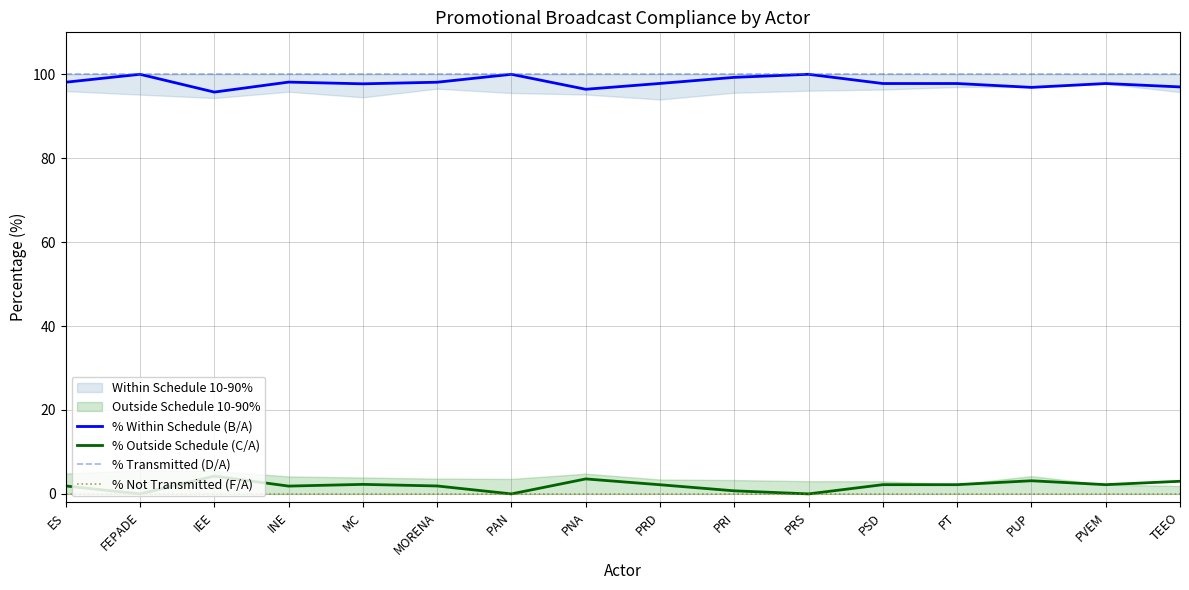

What is the label of the 9th point from the right?

PNA